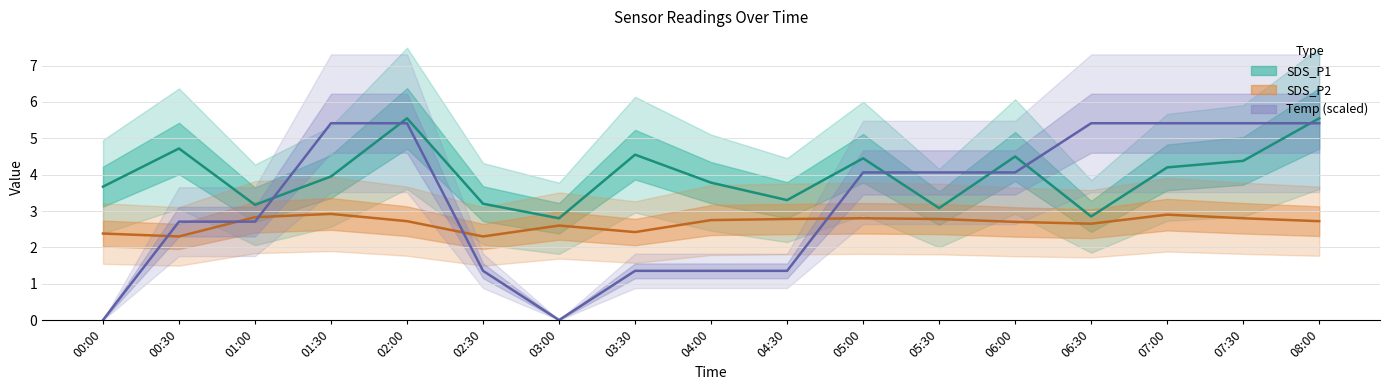

What is the value of the SDS_P2 point at the 2nd from the left?

2.3